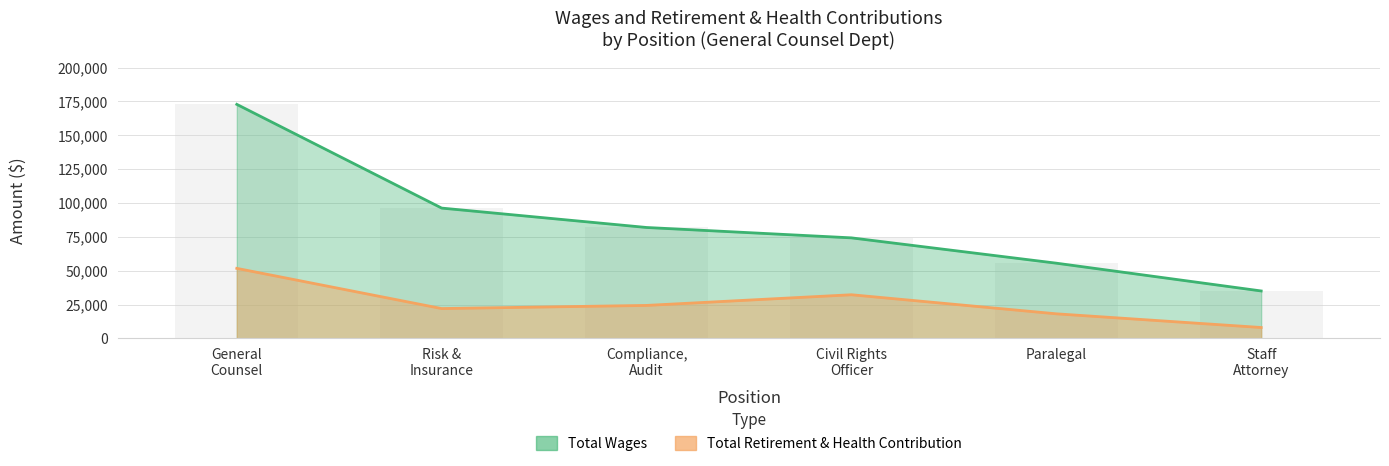

At how many categories does at least one series exceed 130888?

1